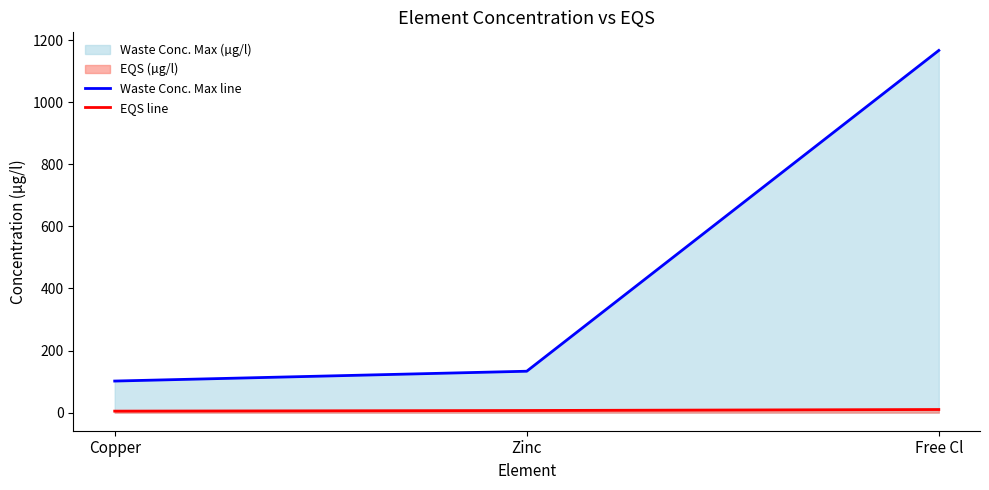

The value of Waste Conc. Max line at Zinc is 185.5. True or false?

False